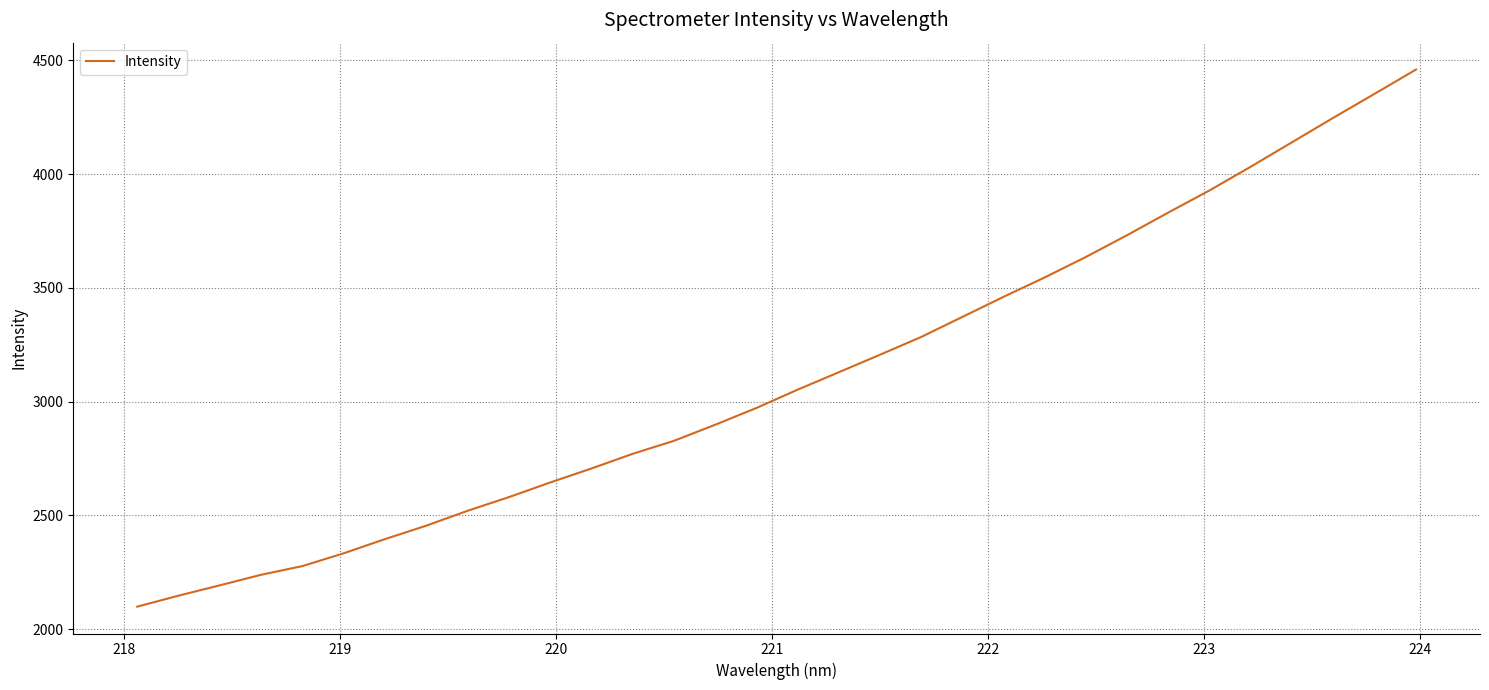

What is the smallest value displayed?

2098.6